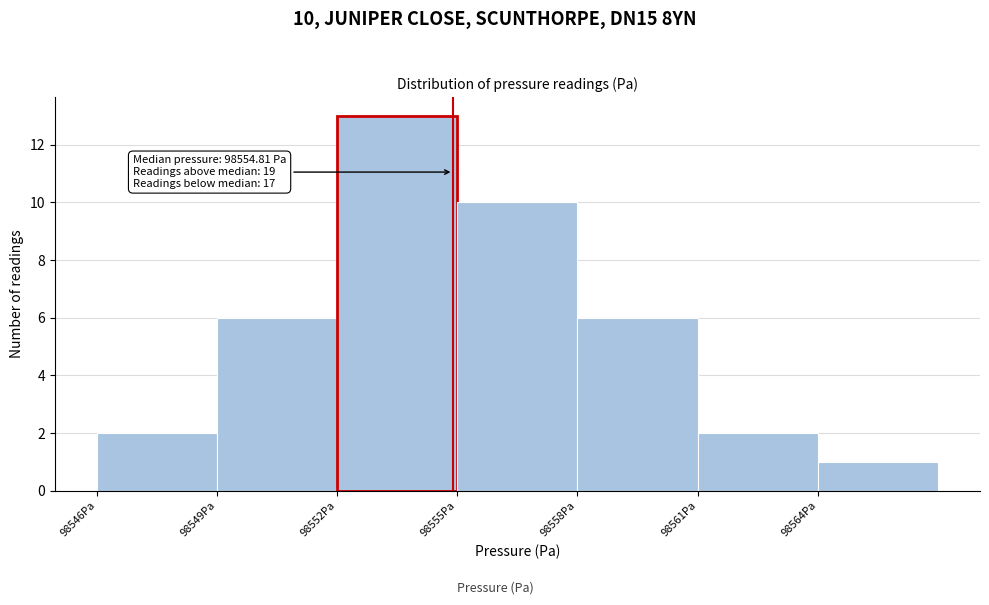

Which range on the x-axis has the tallest bar?

98552 to 98555